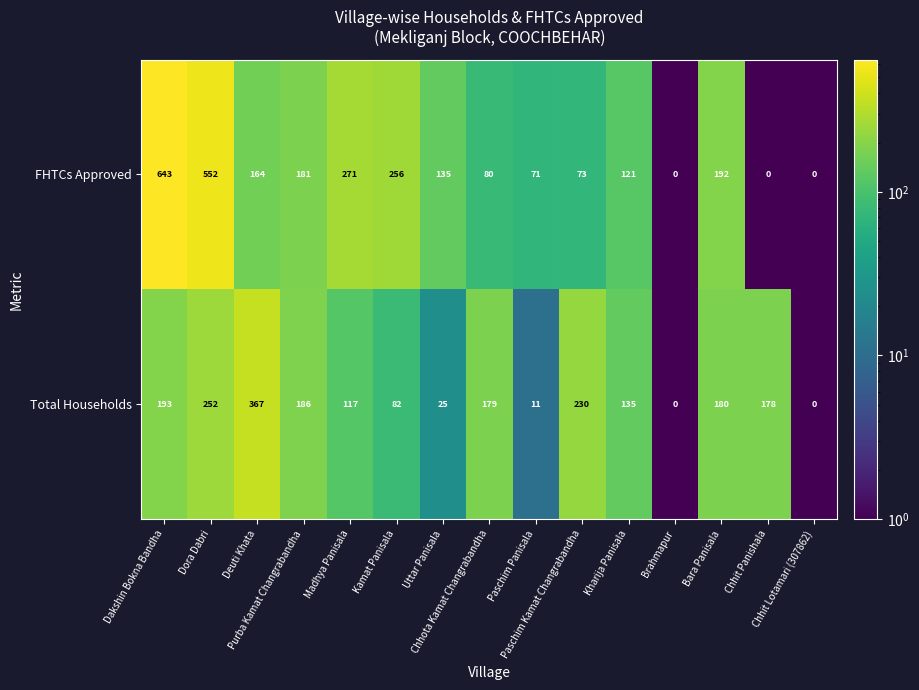

Which series has the largest total across all categories?

FHTCs Approved